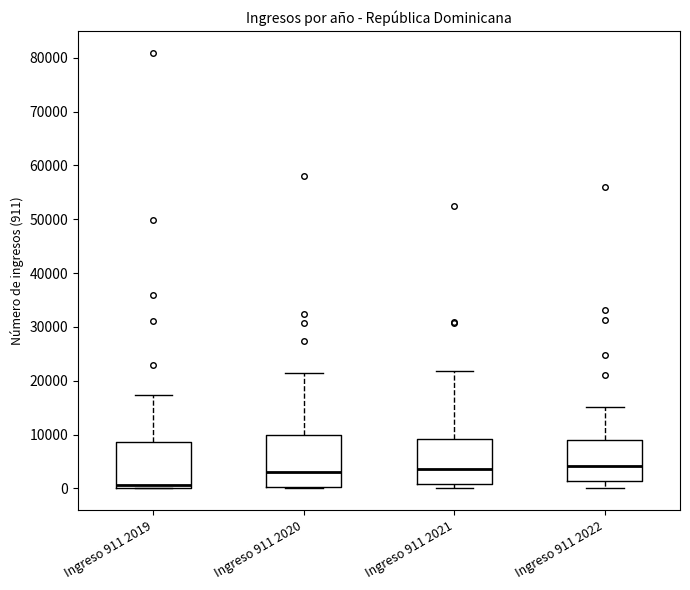

Reading left to right, transcribe this box plot: for each box, give where its median line is, the range the box spans, and where its two whiskers end, as read against the y-axis. The values are not printed on the chart, so give them approximately, as read against the axis.

Ingreso 911 2019: median 1000, box 0 to 9000, whiskers 0 to 17000
Ingreso 911 2020: median 3000, box 0 to 10000, whiskers 0 to 21000
Ingreso 911 2021: median 4000, box 1000 to 9000, whiskers 0 to 22000
Ingreso 911 2022: median 4000, box 1000 to 9000, whiskers 0 to 15000